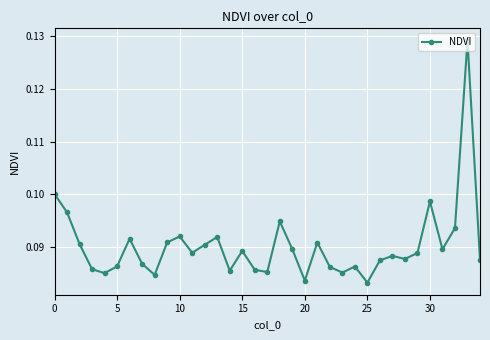

True or false: the data has more than 1 interior local peaks.

True